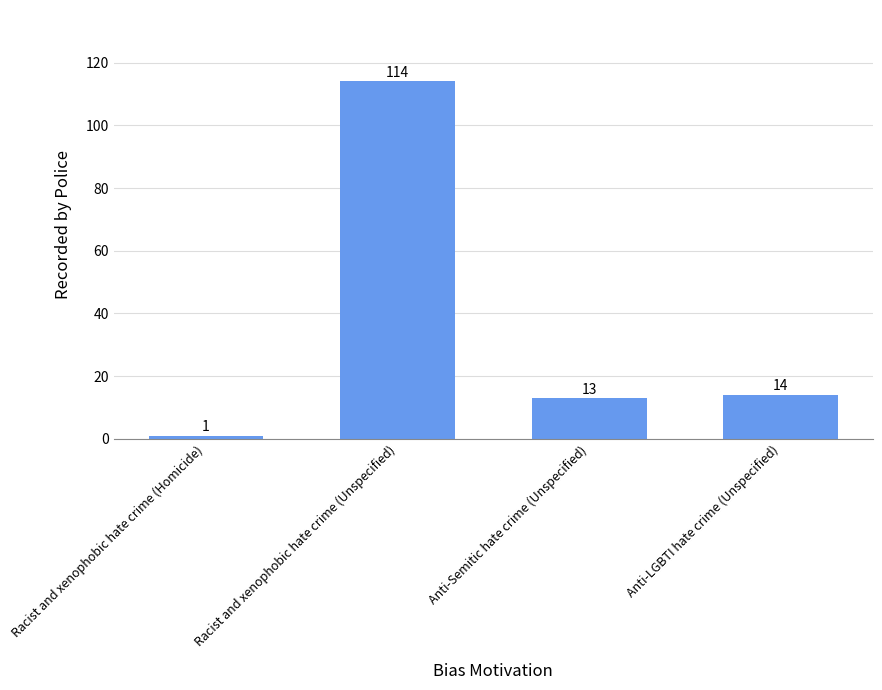

Rank the categories by value from highest to lowest.

Racist and xenophobic hate crime (Unspecified), Anti-LGBTI hate crime (Unspecified), Anti-Semitic hate crime (Unspecified), Racist and xenophobic hate crime (Homicide)